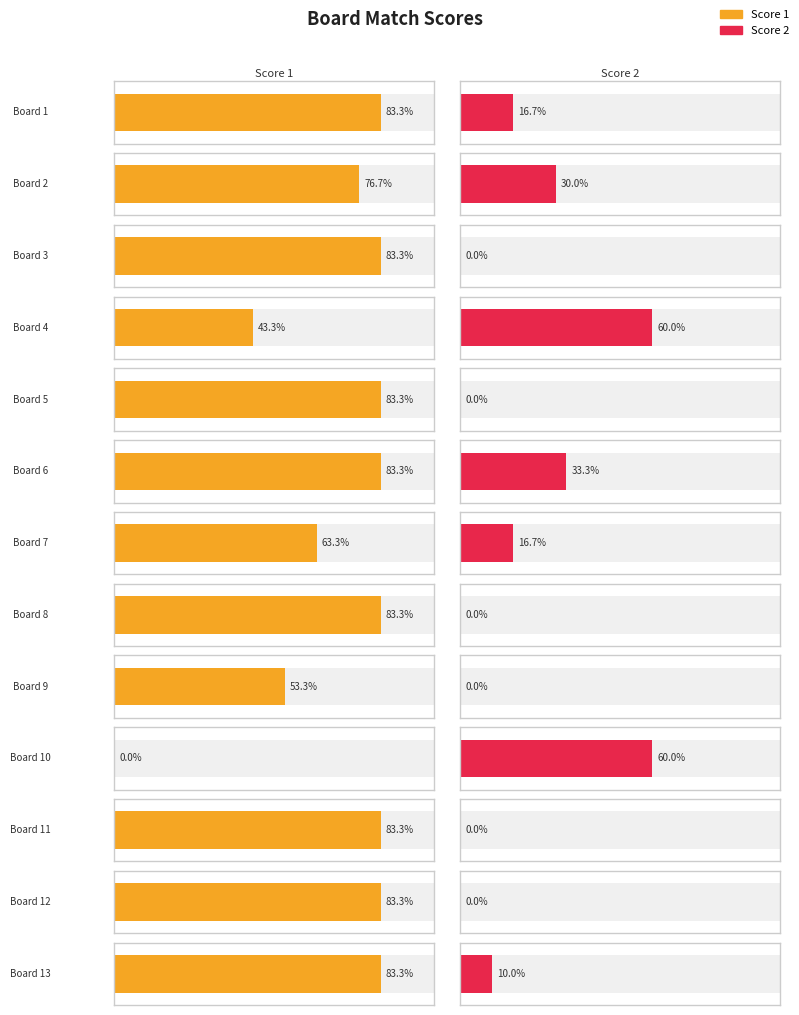

Which category has the highest value in the Score 2 series?

Board 4